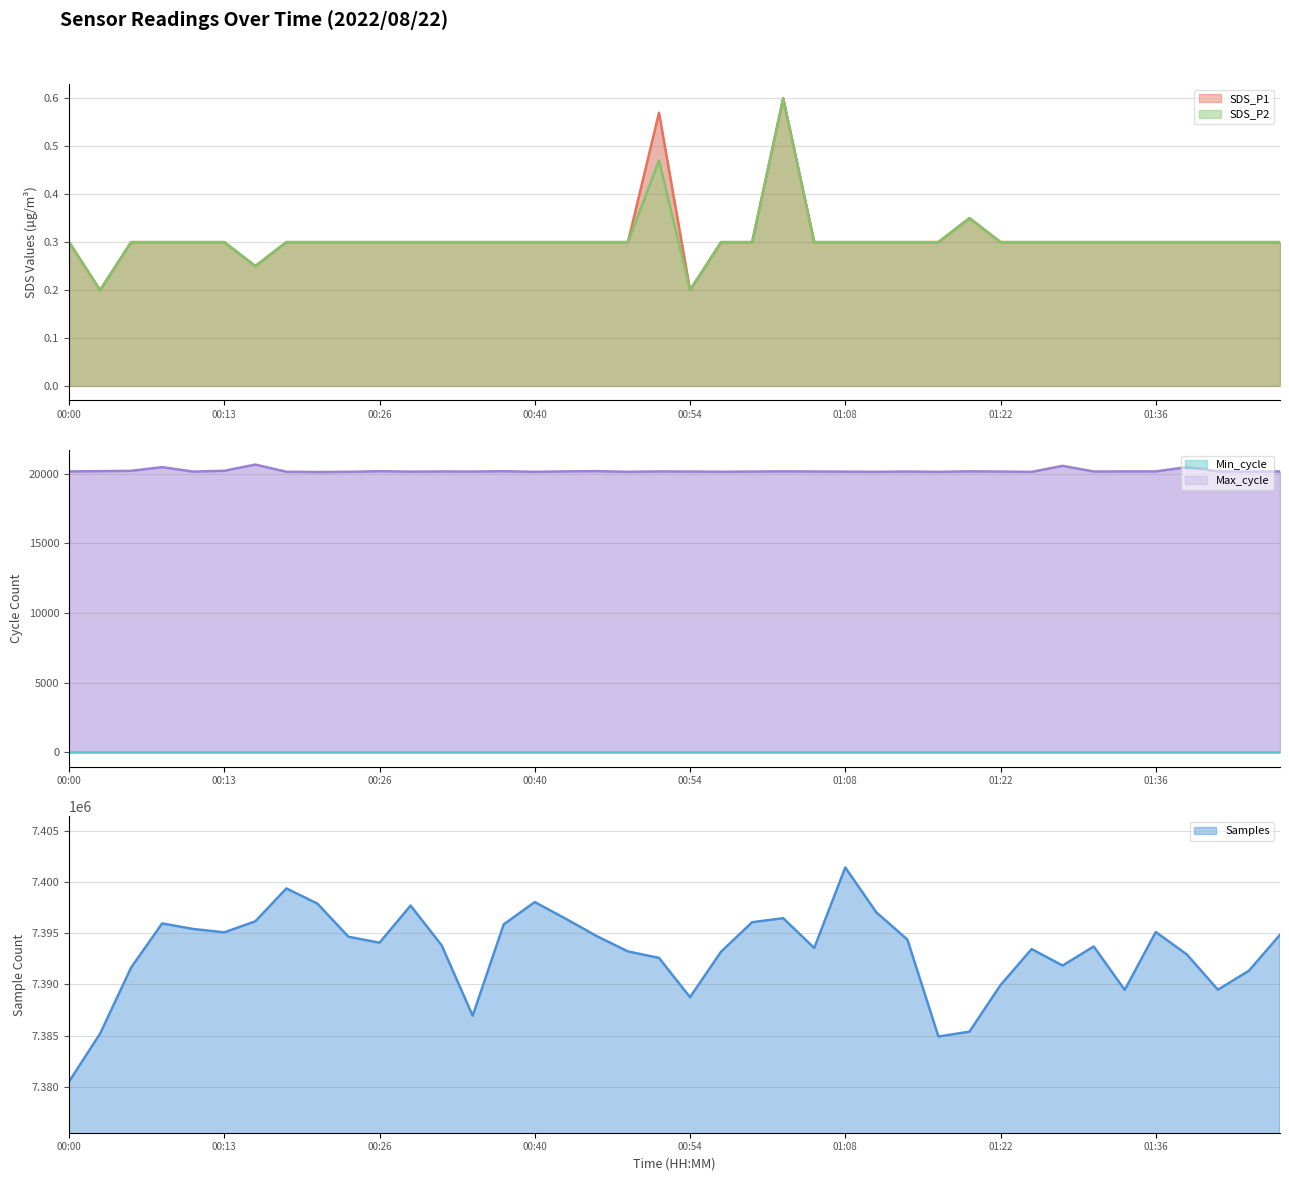

What is the minimum value for SDS_P2?

0.2